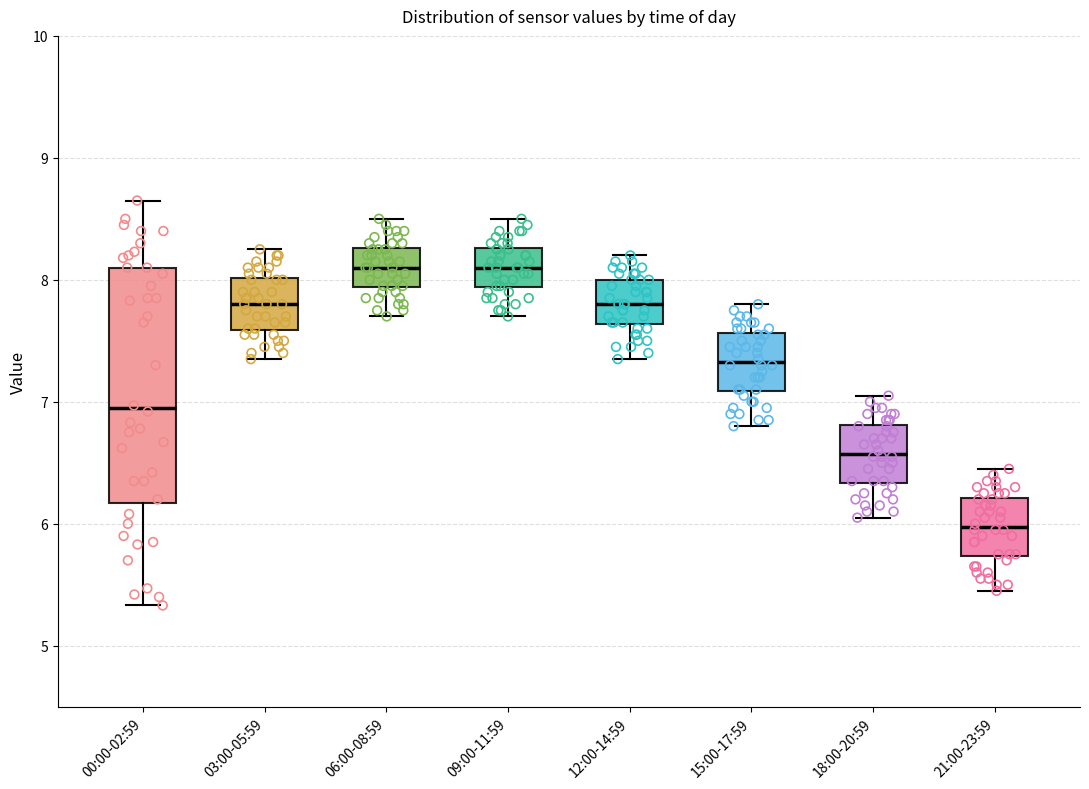

Where does the median line of the box for 18:00-20:59 sit on the y-axis? The values are not printed on the chart, so give them approximately, as read against the axis.

6.6